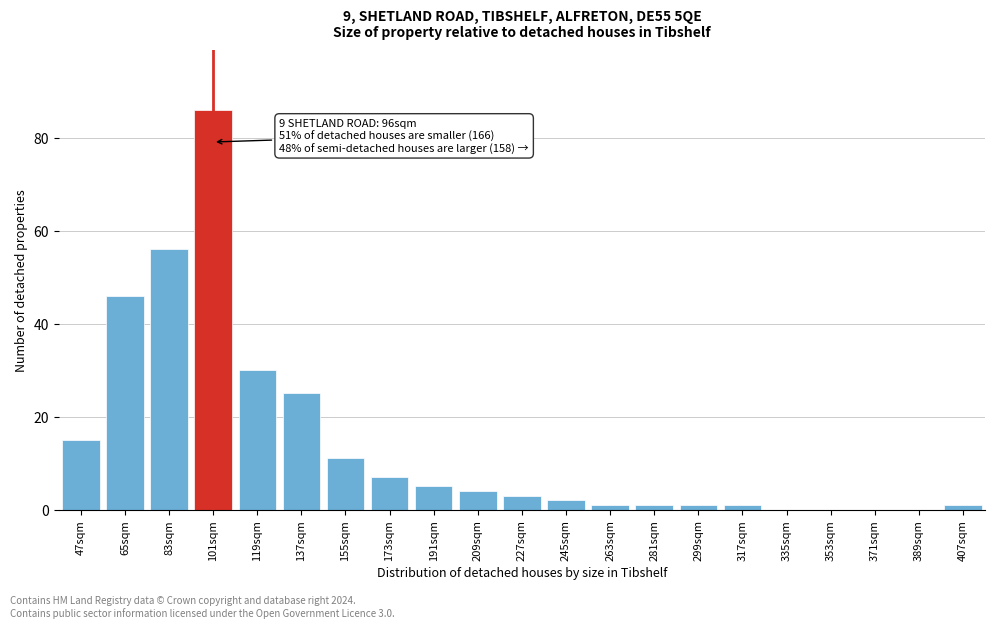

Reading left to right, what are all the values shown in this chart?

47sqm=15	65sqm=46	83sqm=56	101sqm=86	119sqm=30	137sqm=25	155sqm=11	173sqm=7	191sqm=5	209sqm=4	227sqm=3	245sqm=2	263sqm=1	281sqm=1	299sqm=1	317sqm=1	335sqm=0	353sqm=0	371sqm=0	389sqm=0	407sqm=1